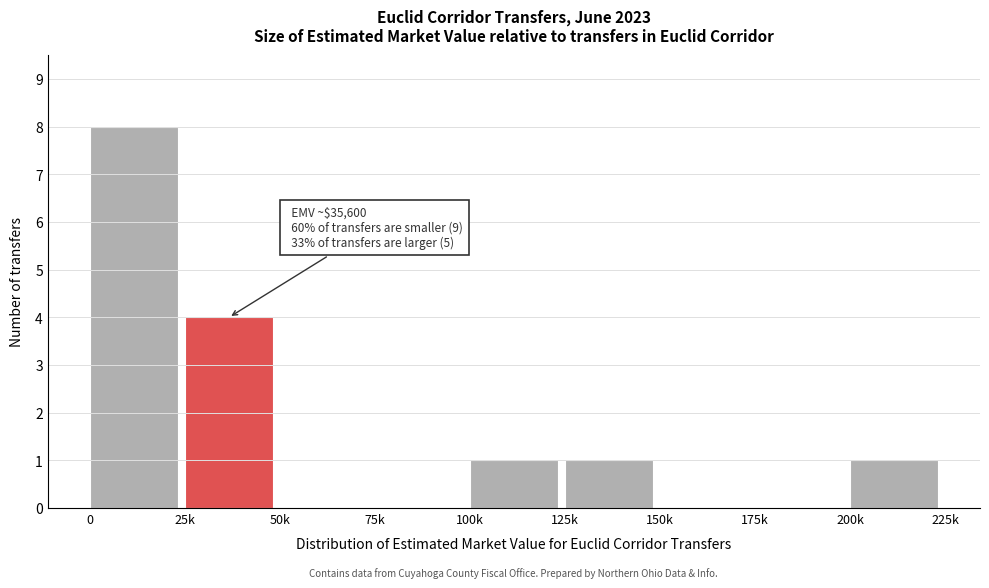

Reading left to right, list all the values displayed in this chart.

0=8	25k=4	50k=0	75k=0	100k=1	125k=1	150k=0	175k=0	200k=1